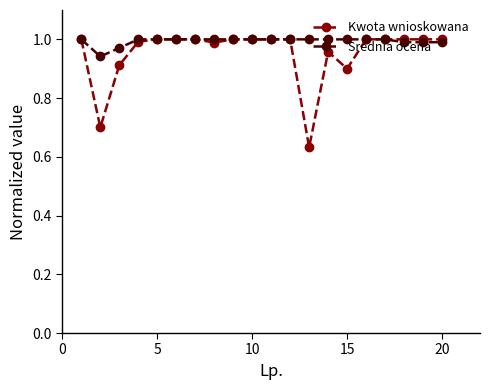

Count the number of categories in the chart.

20